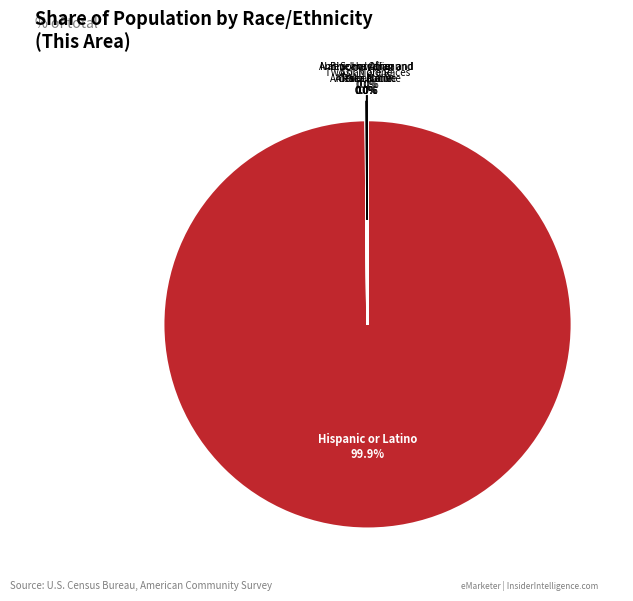

How many segments does this pie chart have?

7